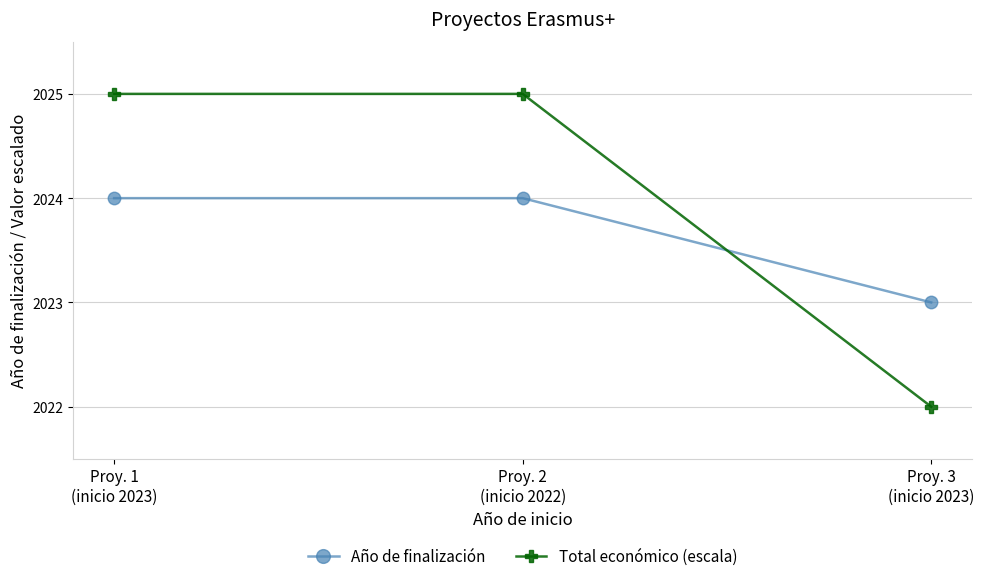

Reading left to right, what are all the values shown in this chart?

Año de finalización: 2024	2024	2023
Total económico (escala): 2025	2025	2022